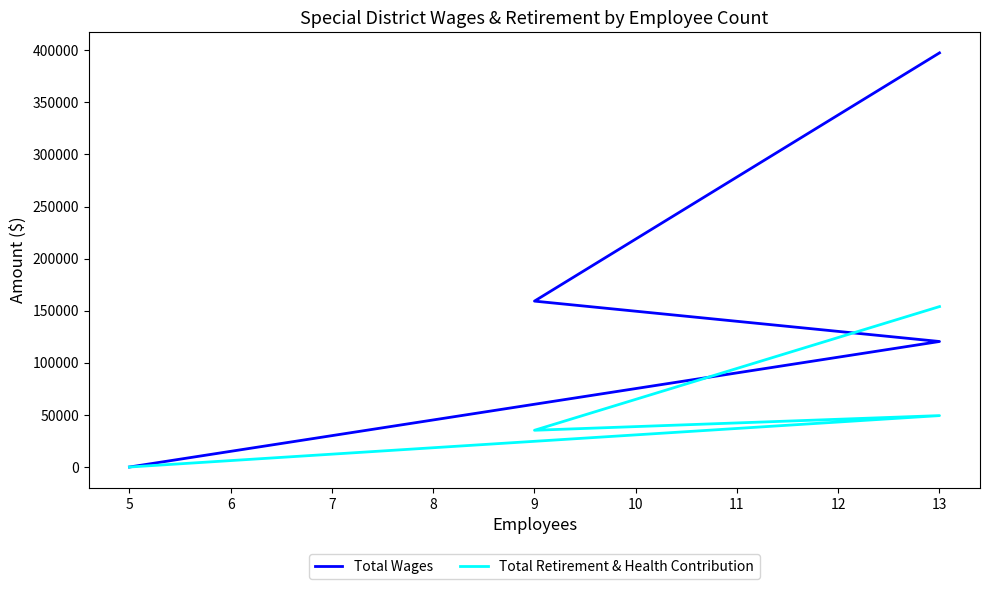

How many lines are shown in the chart?

2